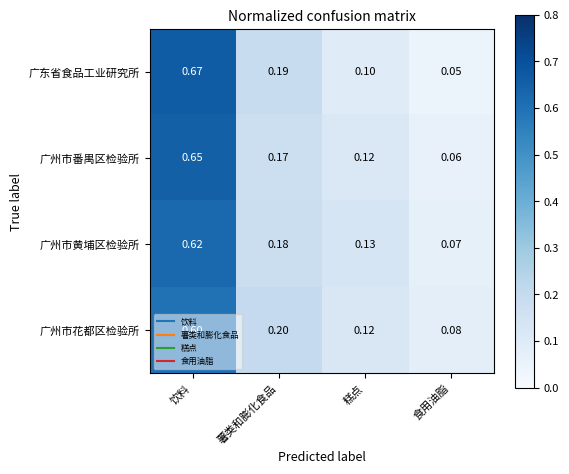

Rank the series by their maximum value, from highest to lowest.

广东省食品工业研究所, 广州市番禺区检验所, 广州市黄埔区检验所, 广州市花都区检验所